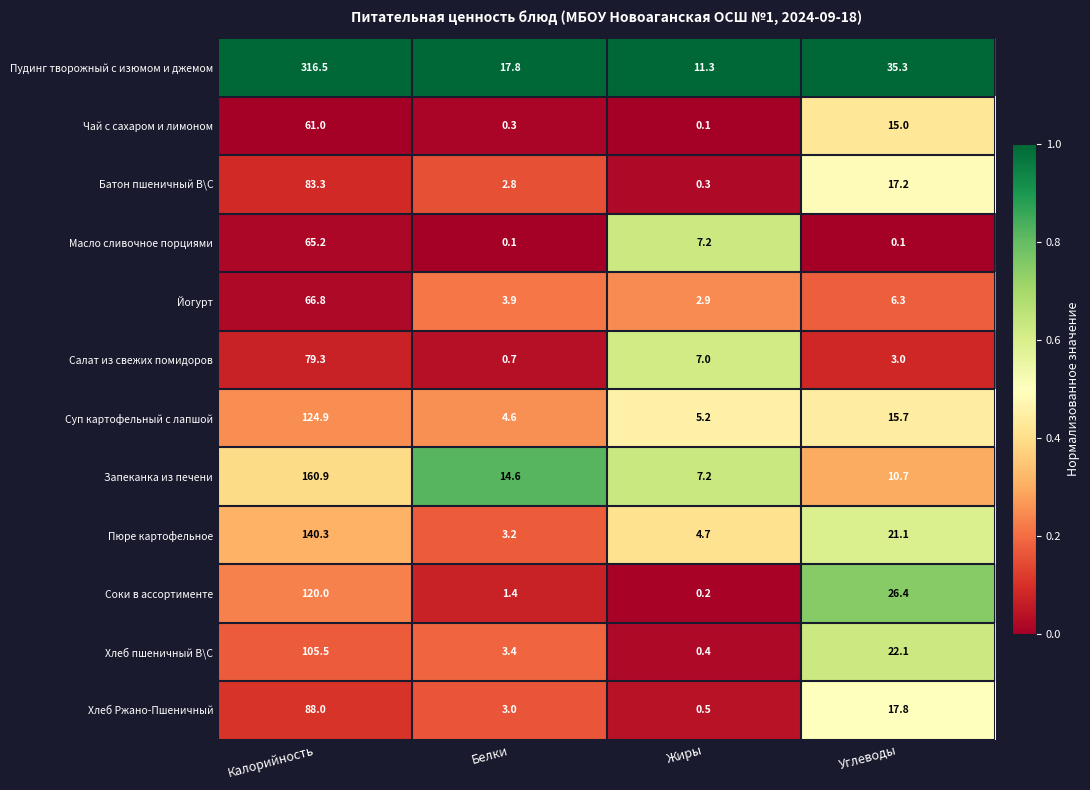

Which series changed the most between Калорийность and Белки?

Пудинг творожный с изюмом и джемом